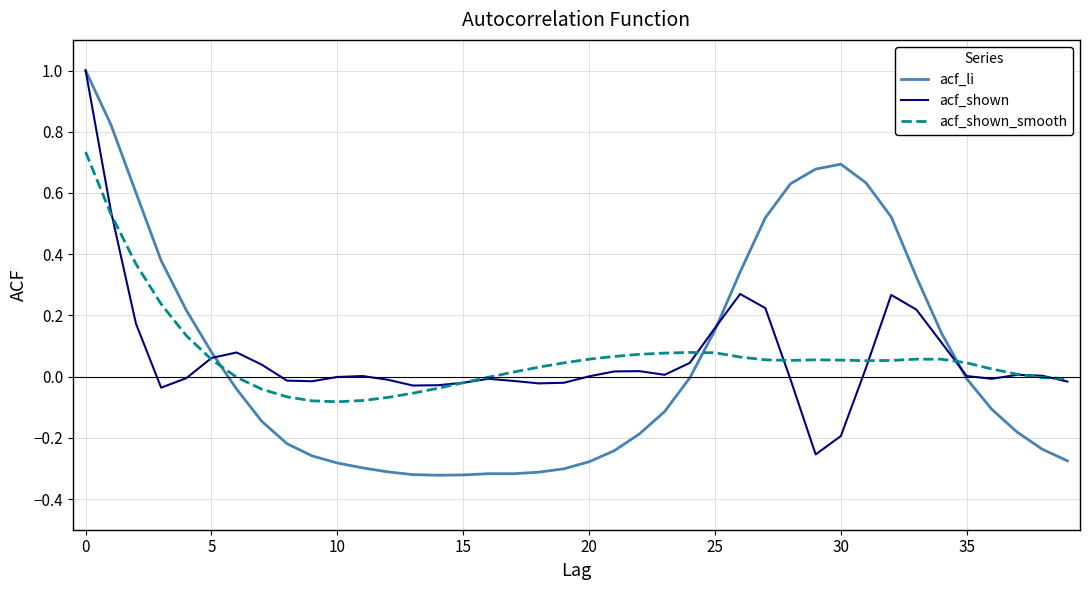

What is the greatest value displayed?

1.0